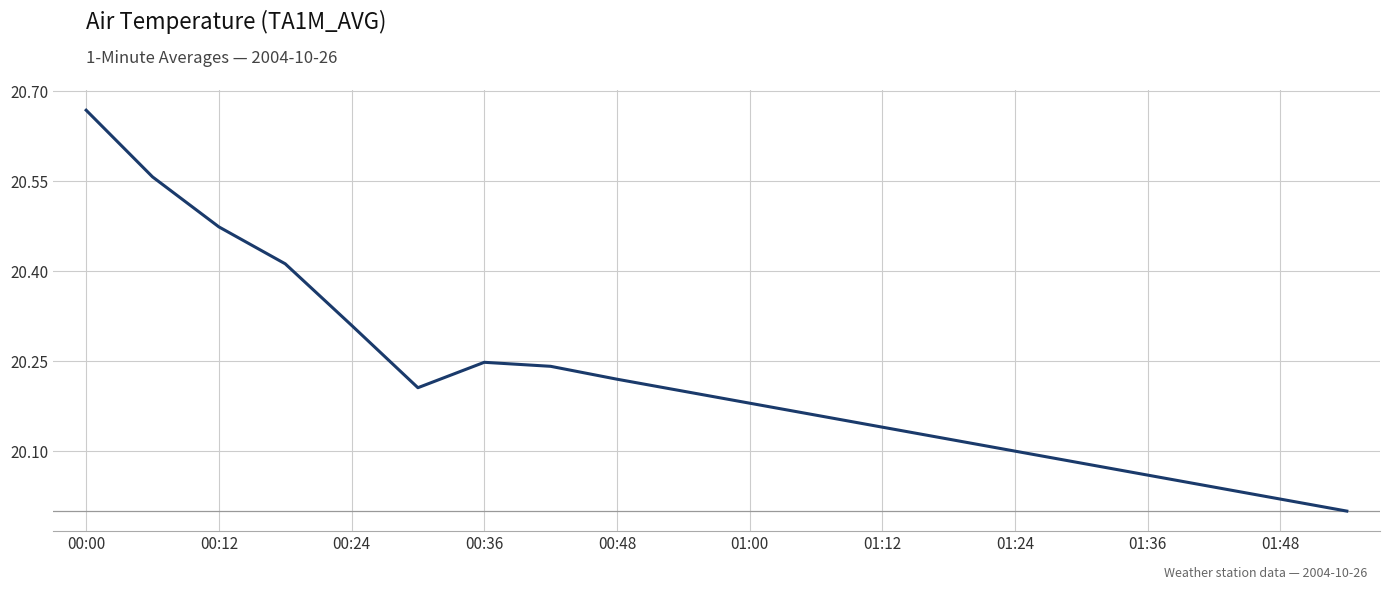

How many series are shown in this chart?

1